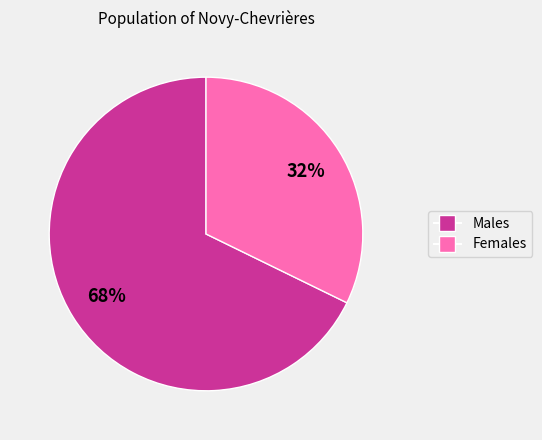

To the nearest percent, what is the average slice percentage?

50%